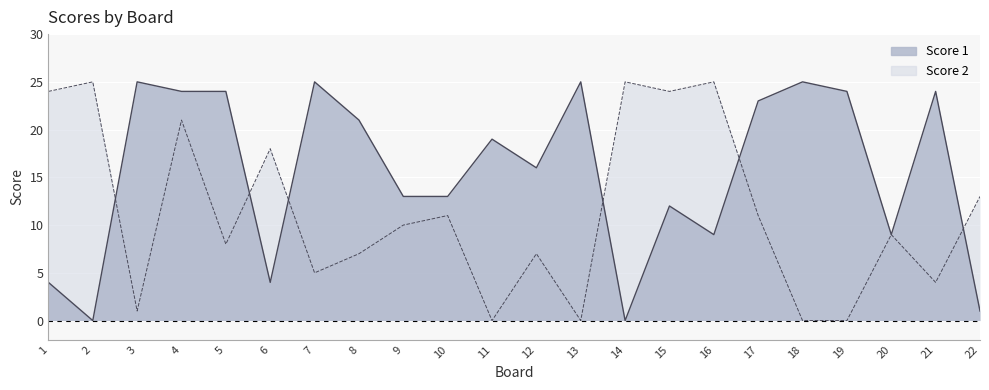

Where is the first local minimum for Score 2?

3